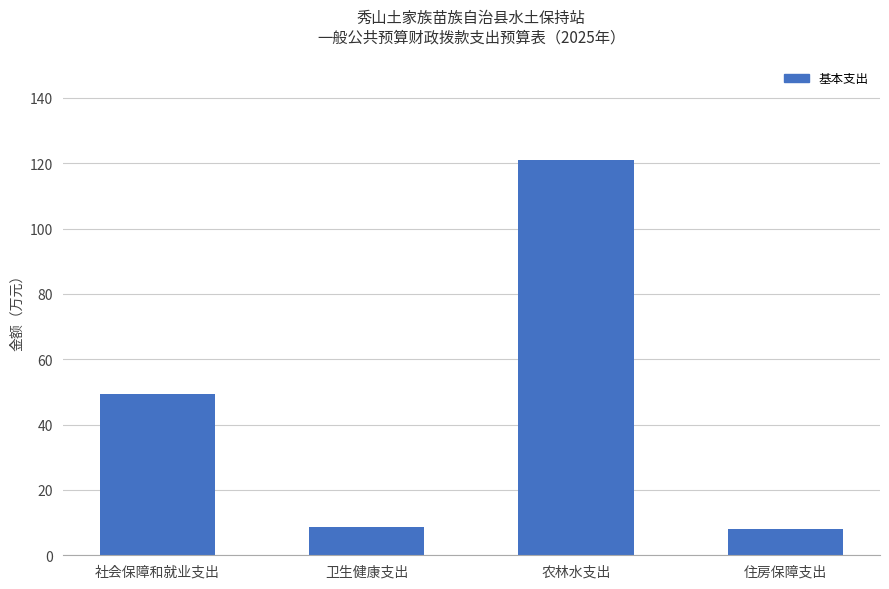

What is the minimum value shown in the chart?

8.1